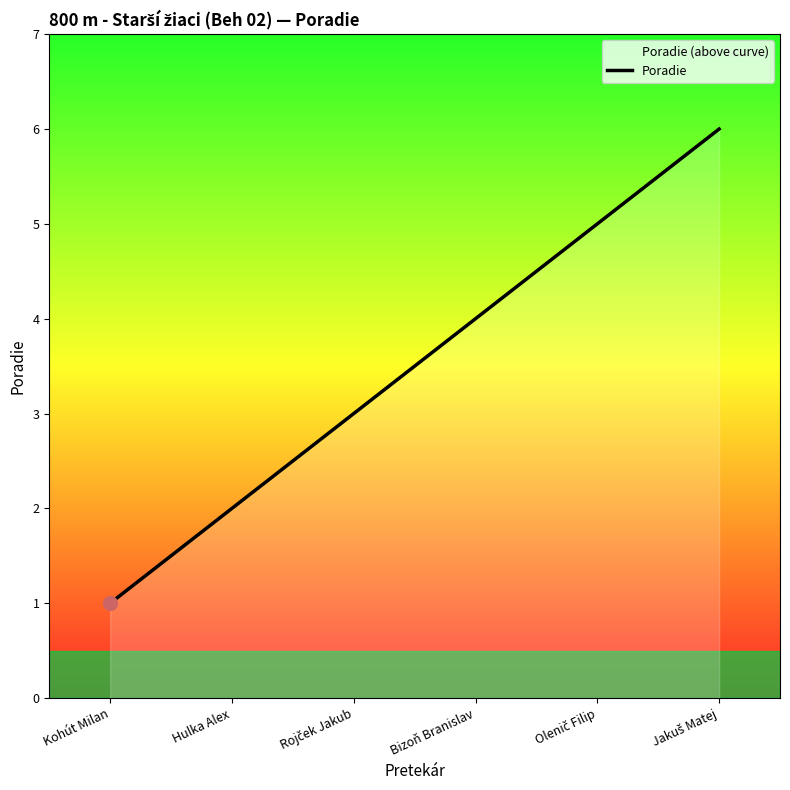

How many series are shown in this chart?

1